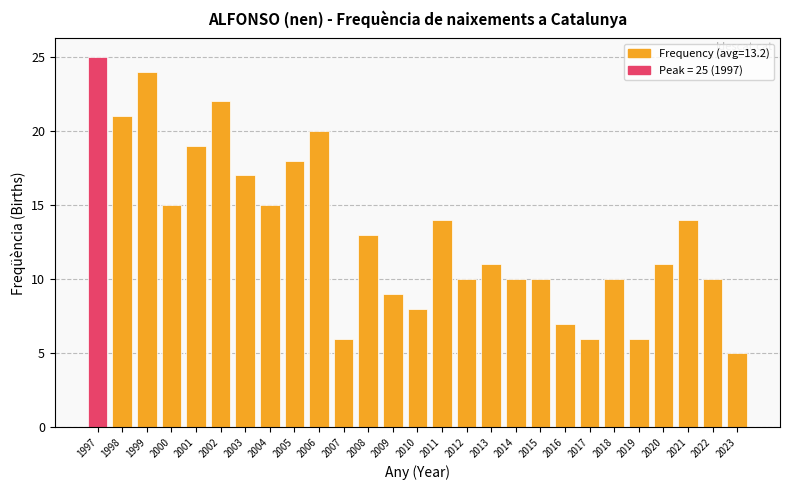

How many series are shown in this chart?

1